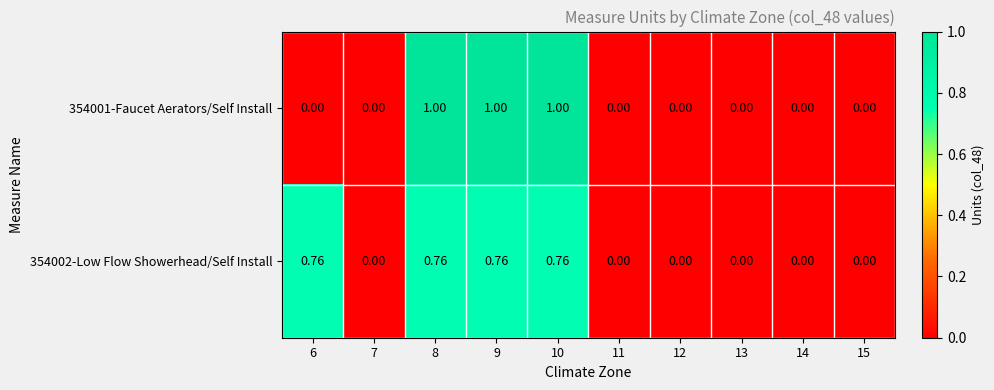

Is the value of 354002-Low Flow Showerhead/Self Install at 10 greater than the value of 354001-Faucet Aerators/Self Install at 9?

No